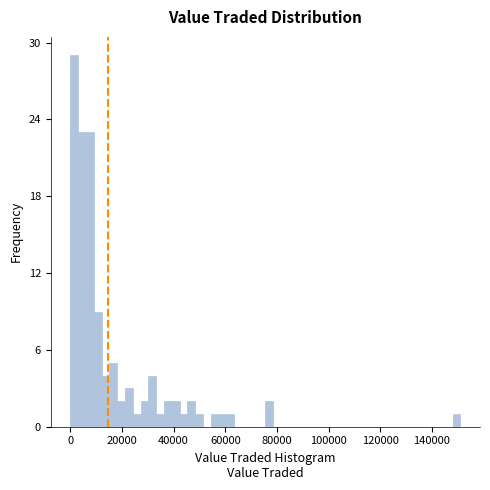

Around what value on the x-axis is the tallest bar? Give the approximate position of its centre, as read against the axis.

2000